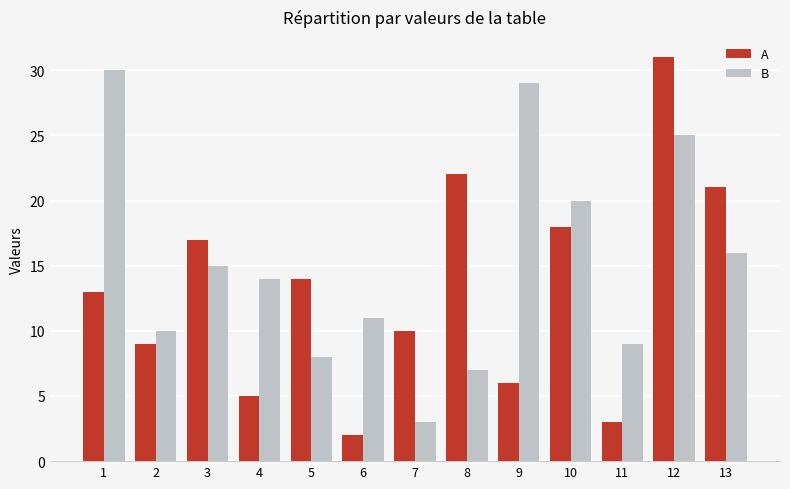

Between 7 and 11, which series saw the biggest shift?

A